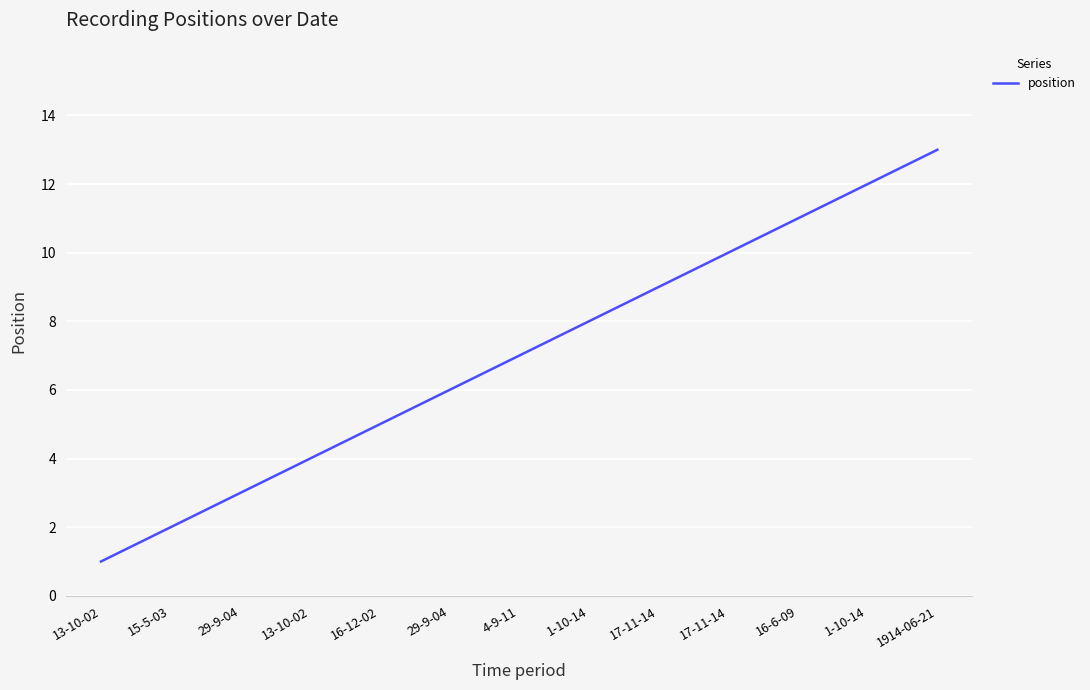

The chart shows a value of 1 at 13-10-02. True or false?

True